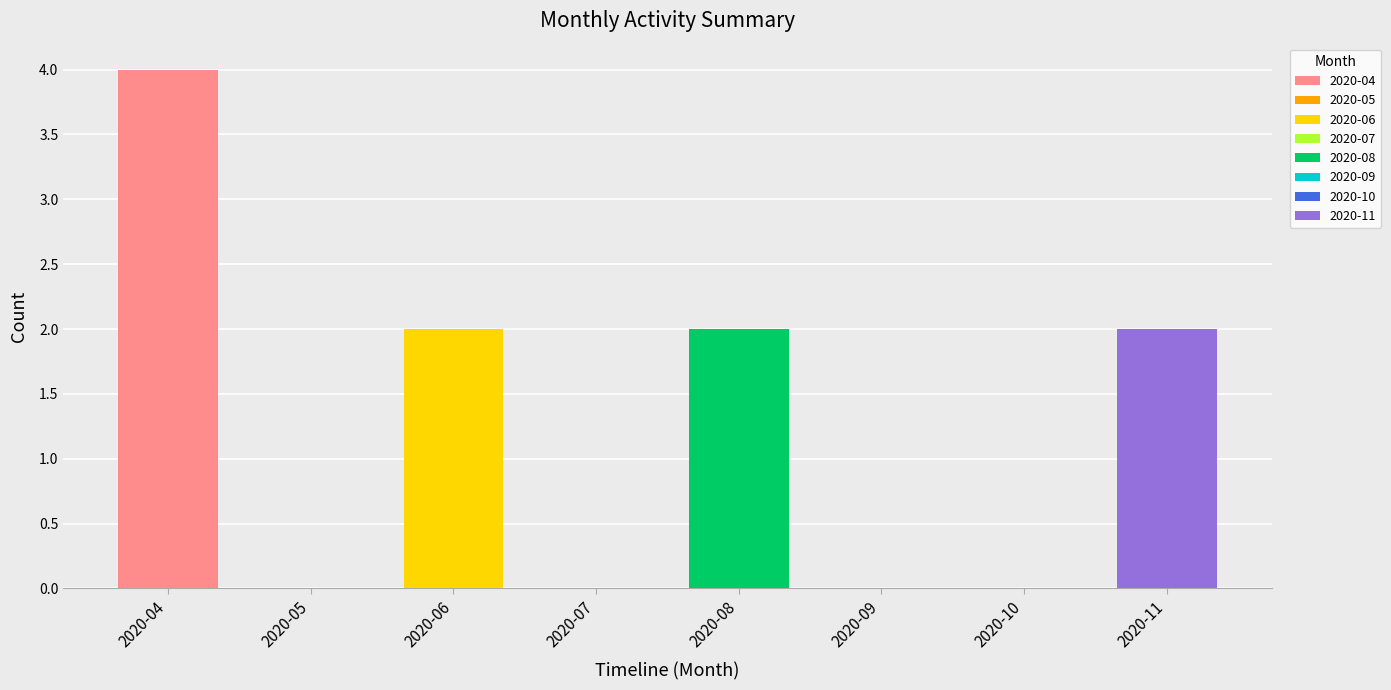

At which label does Accesses first exceed 2?

2020-04